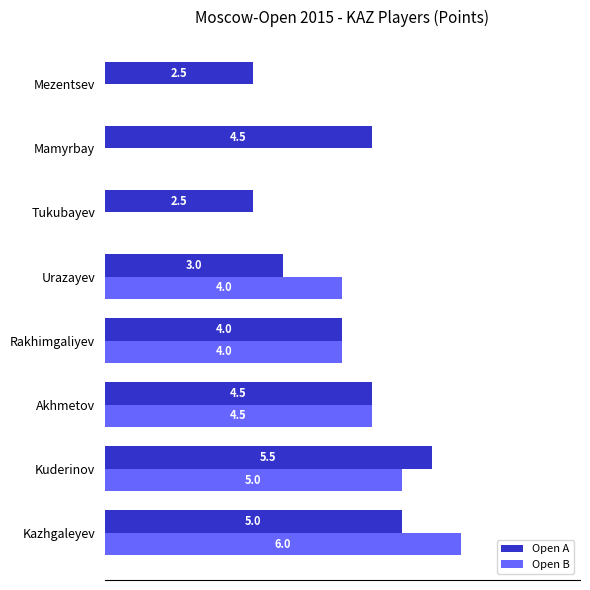

At which label is Open A closest to 4?

Rakhimgaliyev